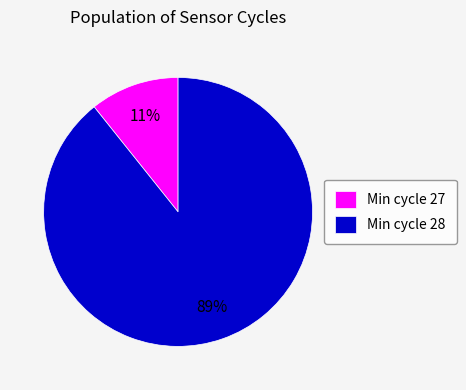

Is there any slice that represents more than half of the pie?

Yes